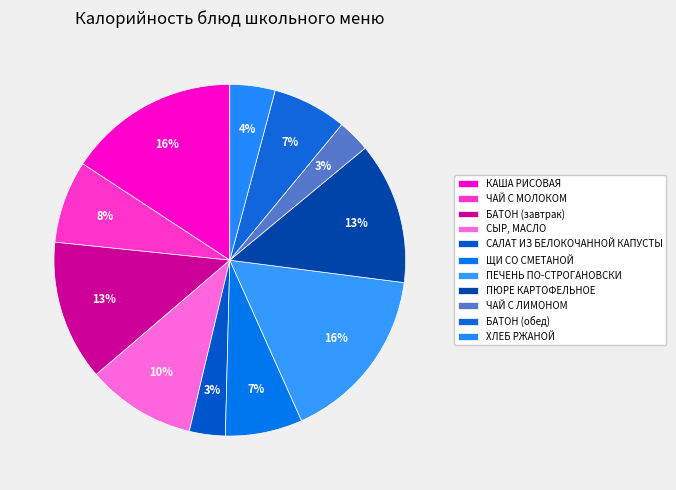

Between САЛАТ ИЗ БЕЛОКОЧАННОЙ КАПУСТЫ and ПЕЧЕНЬ ПО-СТРОГАНОВСКИ, which is larger?

ПЕЧЕНЬ ПО-СТРОГАНОВСКИ